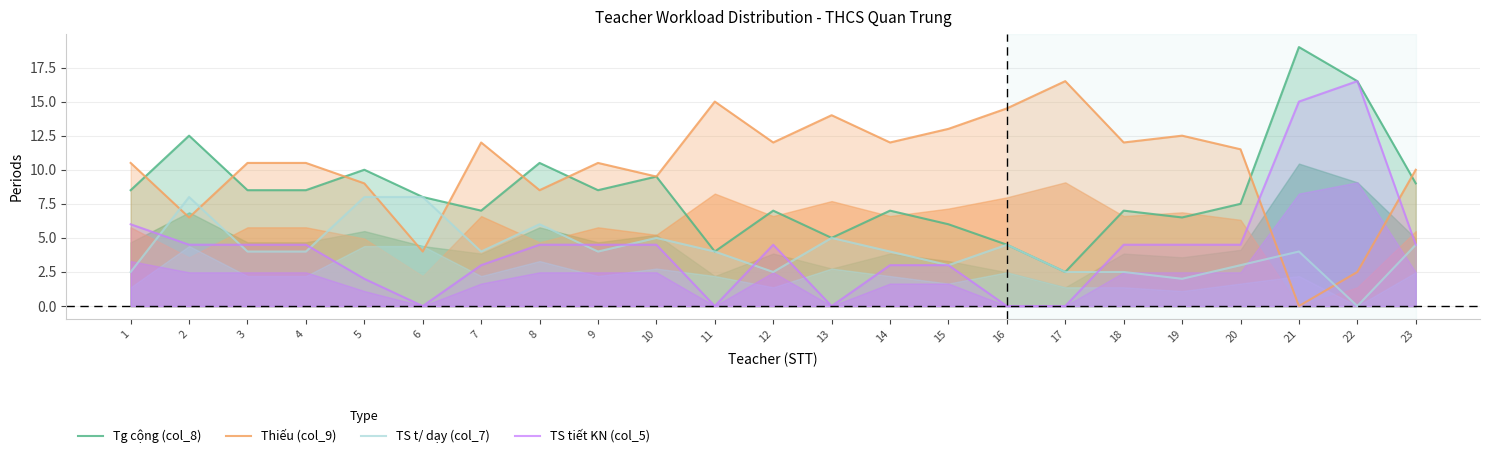

Reading right to left, what are all the values shown in this chart?

Tg cộng (col_8): 9.0	16.5	19.0	7.5	6.5	7.0	2.5	4.5	6.0	7.0	5.0	7.0	4.0	9.5	8.5	10.5	7.0	8.0	10.0	8.5	8.5	12.5	8.5
Thiếu (col_9): 10.0	2.5	0.0	11.5	12.5	12.0	16.5	14.5	13.0	12.0	14.0	12.0	15.0	9.5	10.5	8.5	12.0	4.0	9.0	10.5	10.5	6.5	10.5
TS t/ dạy (col_7): 4.5	0.0	4.0	3.0	2.0	2.5	2.5	4.5	3.0	4.0	5.0	2.5	4.0	5.0	4.0	6.0	4.0	8.0	8.0	4.0	4.0	8.0	2.5
TS tiết KN (col_5): 4.5	16.5	15.0	4.5	4.5	4.5	0.0	0.0	3.0	3.0	0.0	4.5	0.0	4.5	4.5	4.5	3.0	0.0	2.0	4.5	4.5	4.5	6.0